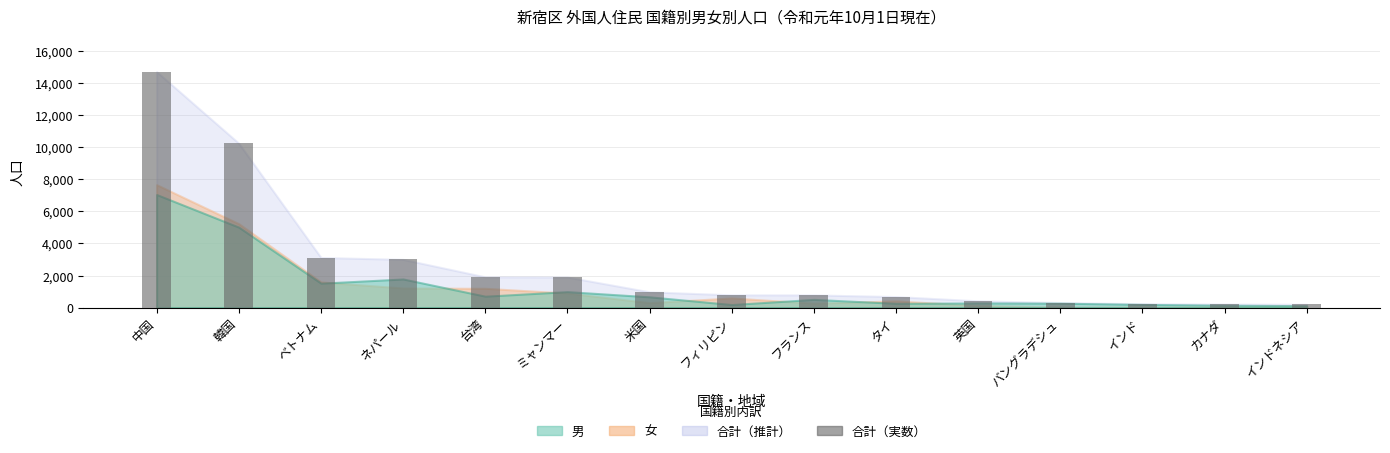

What is the label of the 10th bar from the right?

ミャンマー